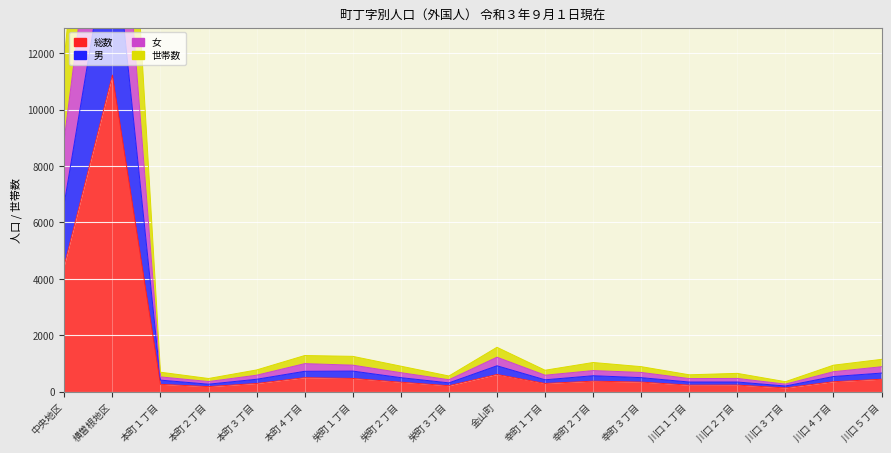

At which category does the chart reach its minimum across all series?

川口３丁目